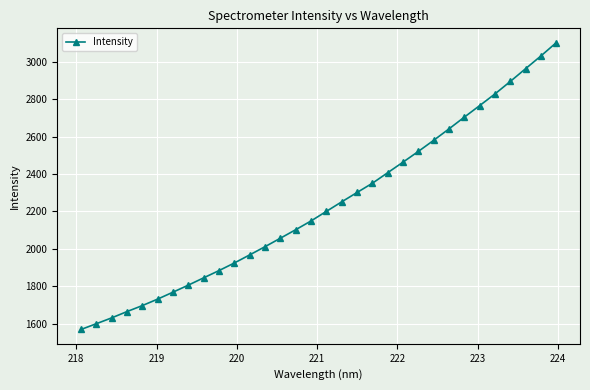

What is the greatest value displayed?

3103.2